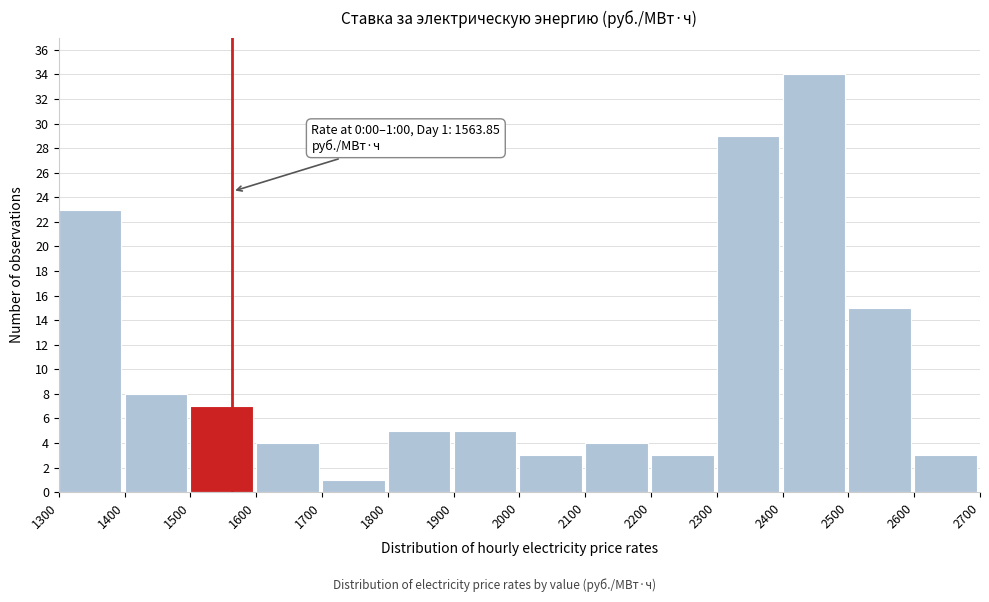

Over which range of the x-axis is the bar tallest?

2400 to 2500